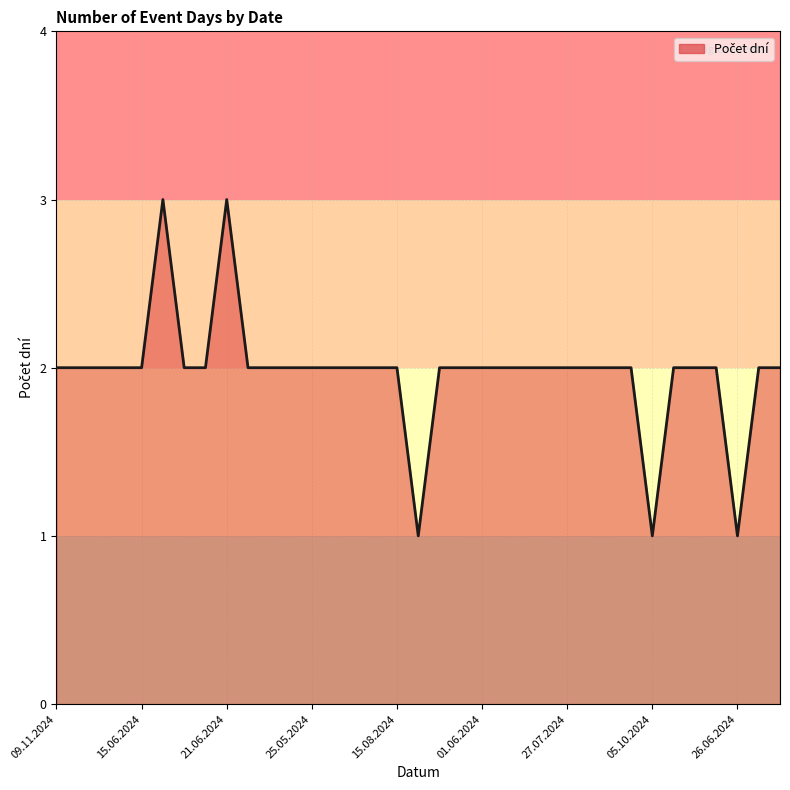

What is the maximum value shown in the chart?

3